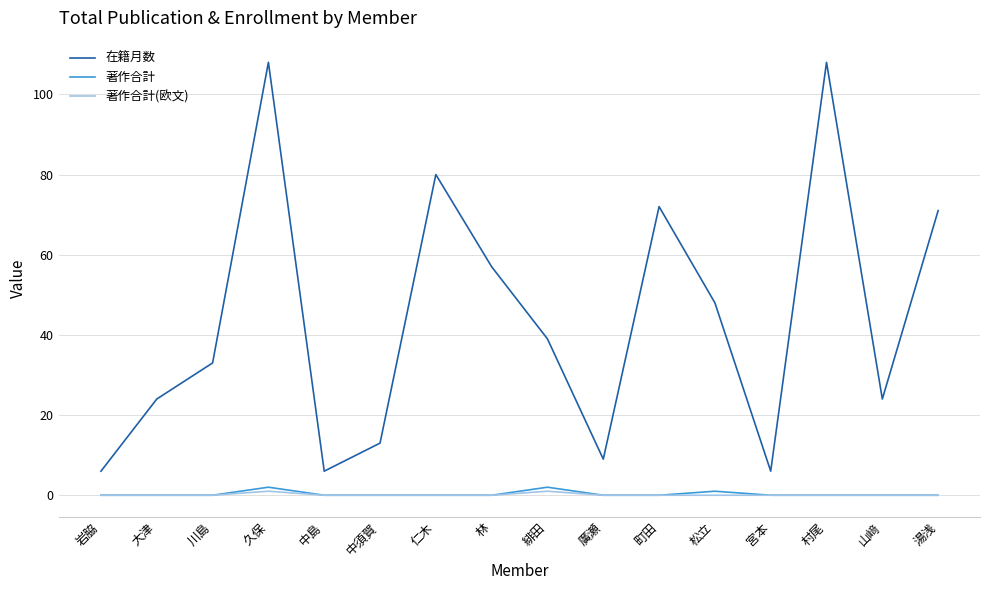

True or false: 著作合計(欧文) and 在籍月数 intersect in this chart.

False